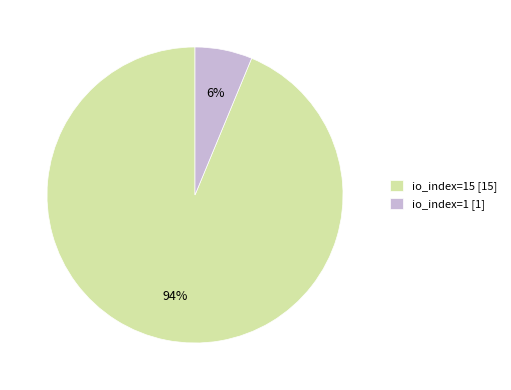

How many segments does this pie chart have?

2